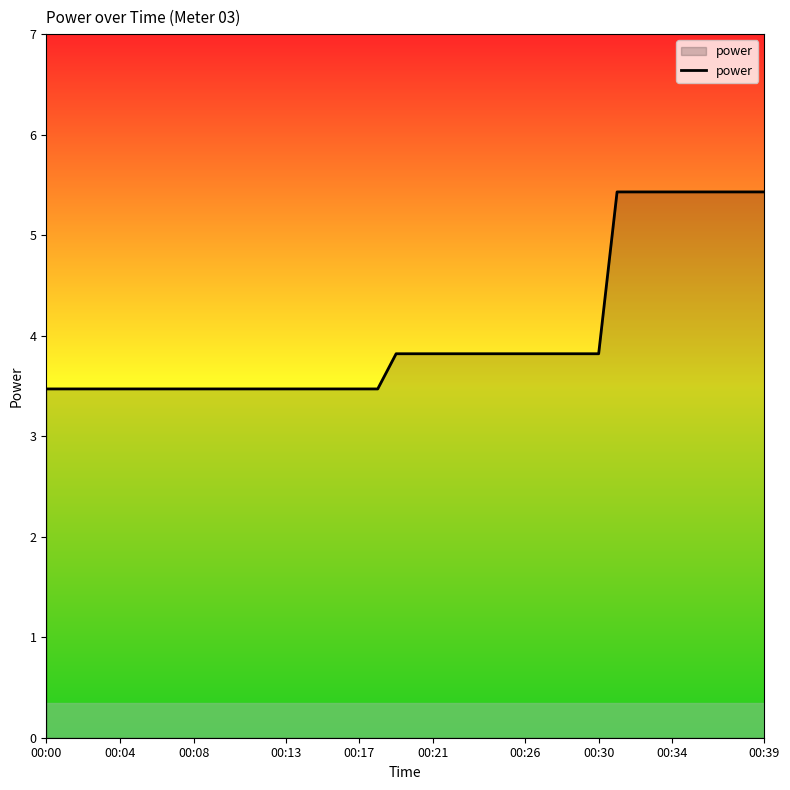

What is the greatest value displayed?

5.4